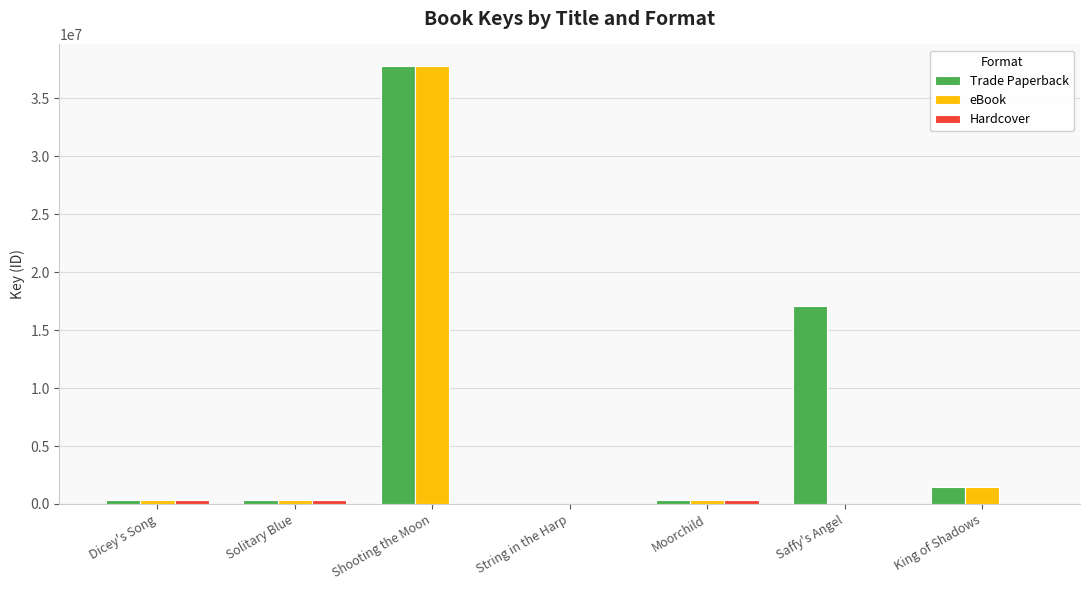

At which label is Trade Paperback closest to 18883977?

Saffy's Angel